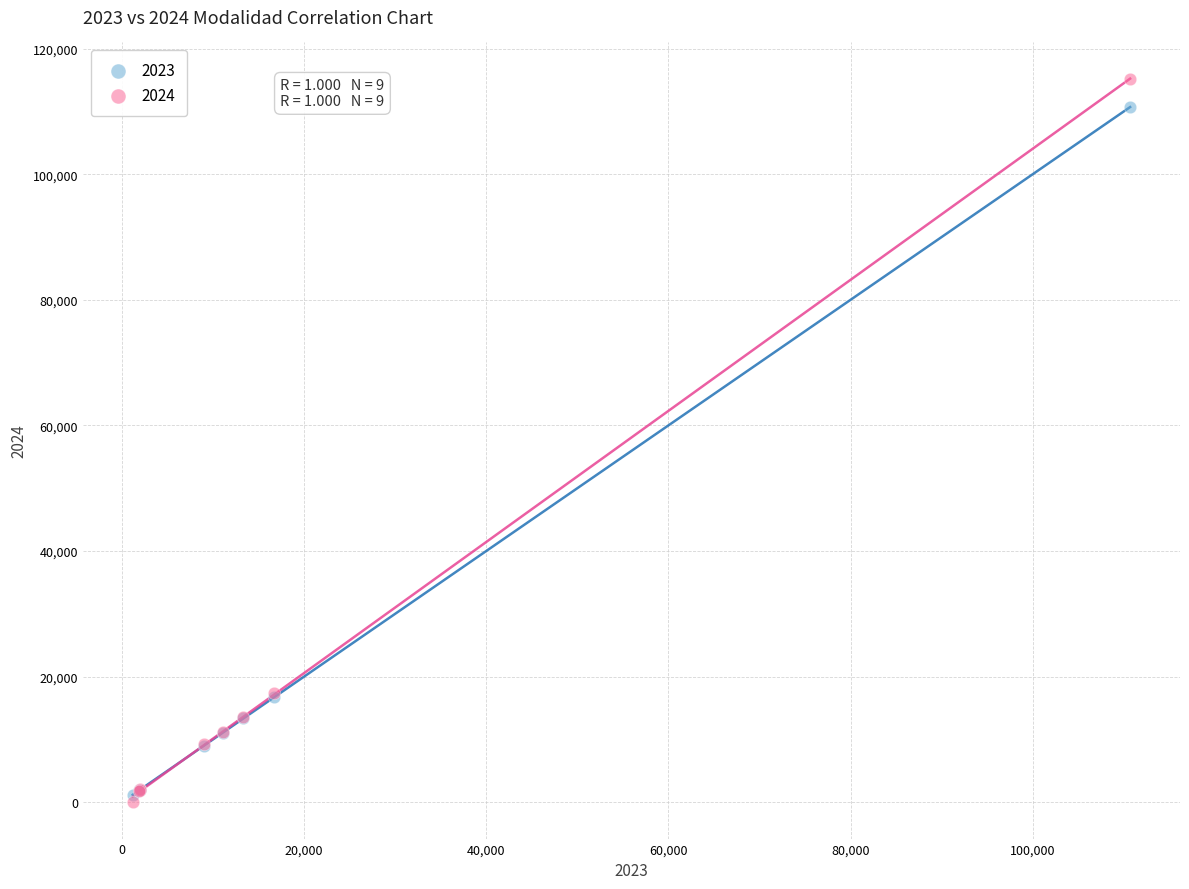

Which series contains the highest Y value?

2024